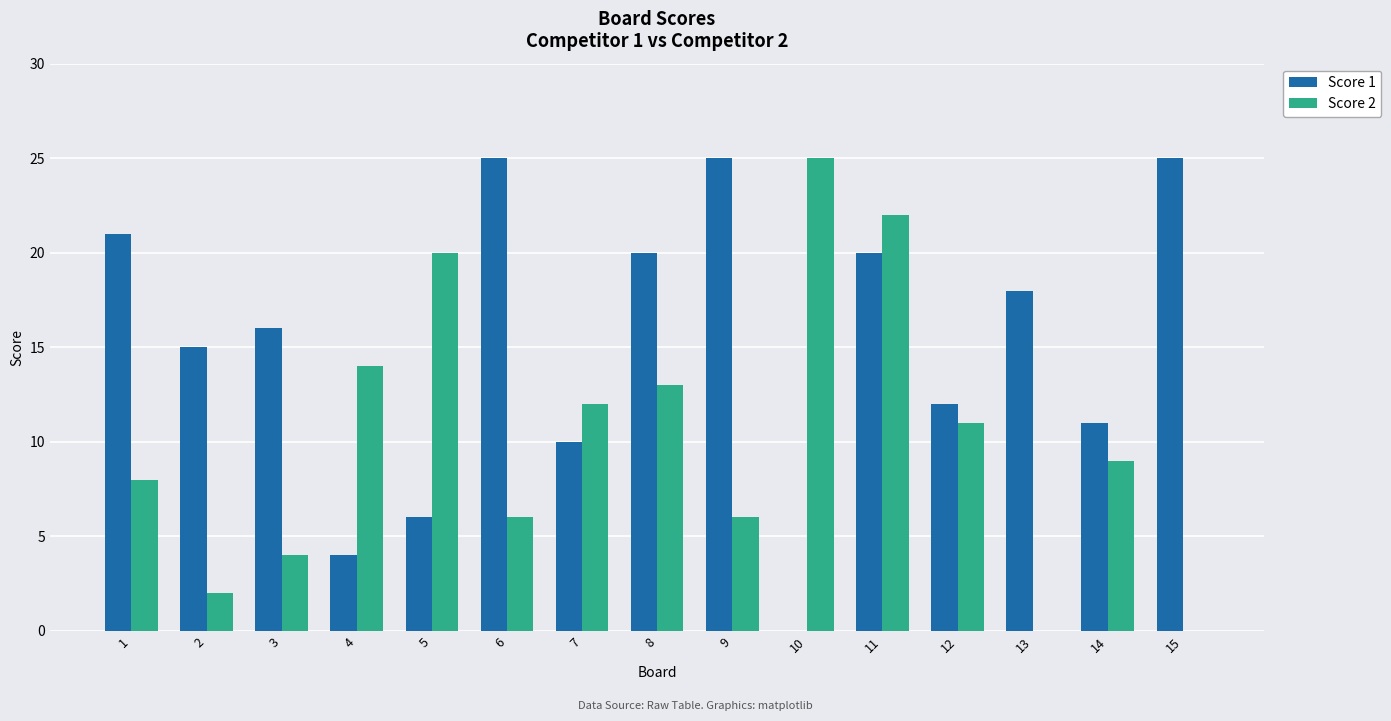

What is the difference between the Score 1 values at 11 and 9?

5